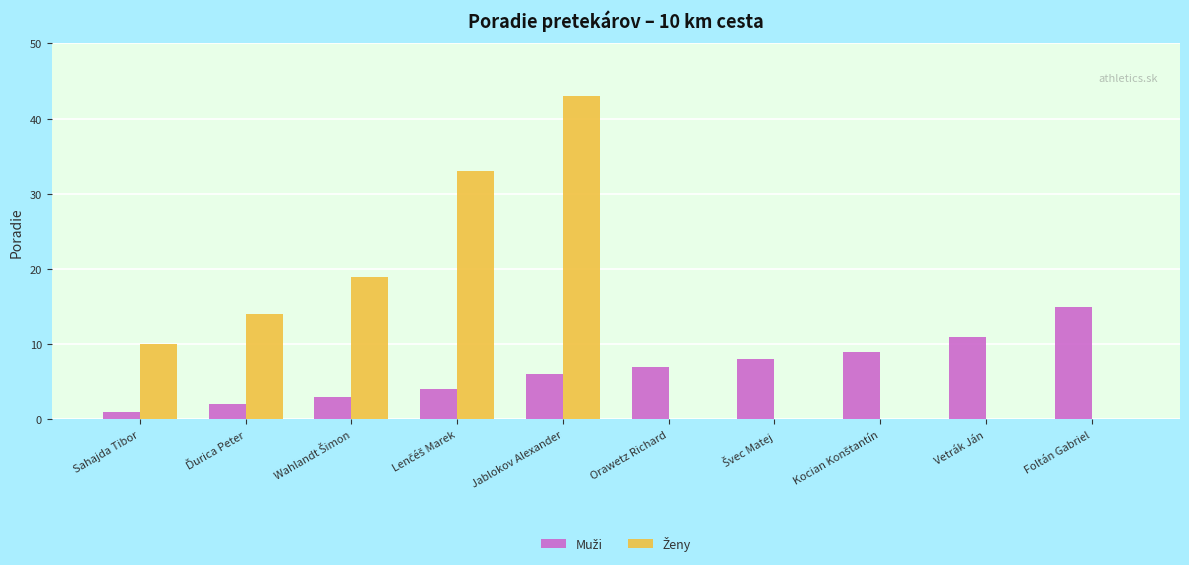

At which category does the chart reach its peak across all series?

Jablokov Alexander